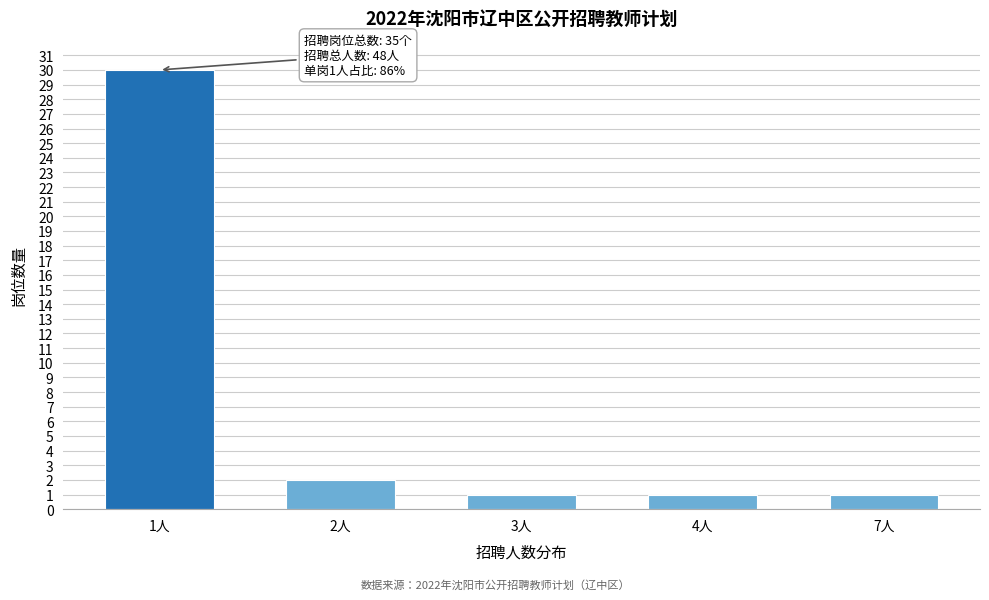

Reading left to right, list all the values displayed in this chart.

30	2	1	1	1